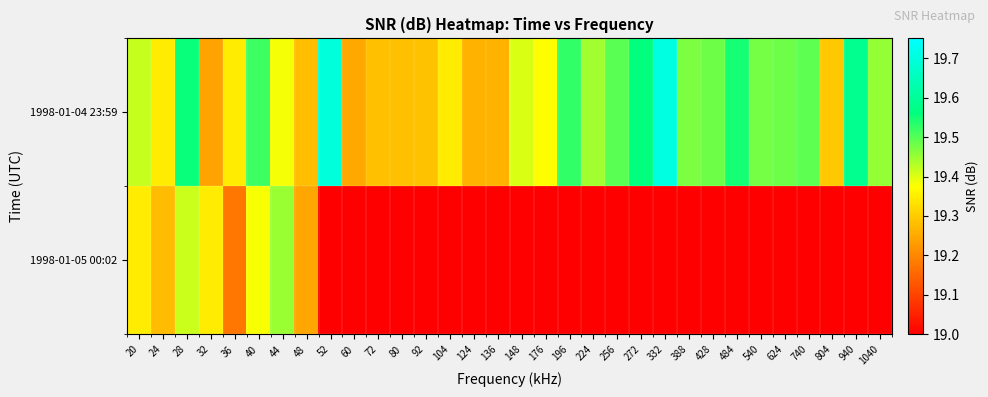

Reading left to right, what are all the values shown in this chart?

1998-01-04 23:59: 20=19.4	24=19.3	28=19.6	32=19.2	36=19.3	40=19.5	44=19.4	48=19.3	52=19.7	60=19.2	72=19.3	80=19.3	92=19.3	104=19.3	124=19.3	136=19.3	148=19.4	176=19.4	196=19.5	224=19.4	256=19.5	272=19.6	332=19.7	388=19.5	428=19.5	484=19.5	540=19.5	624=19.5	740=19.5	804=19.3	940=19.6	1040=19.5
1998-01-05 00:02: 20=19.3	24=19.3	28=19.4	32=19.3	36=19.2	40=19.4	44=19.4	48=19.2	52=19.0	60=19.0	72=19.0	80=19.0	92=19.0	104=19.0	124=19.0	136=19.0	148=19.0	176=19.0	196=19.0	224=19.0	256=19.0	272=19.0	332=19.0	388=19.0	428=19.0	484=19.0	540=19.0	624=19.0	740=19.0	804=19.0	940=19.0	1040=19.0